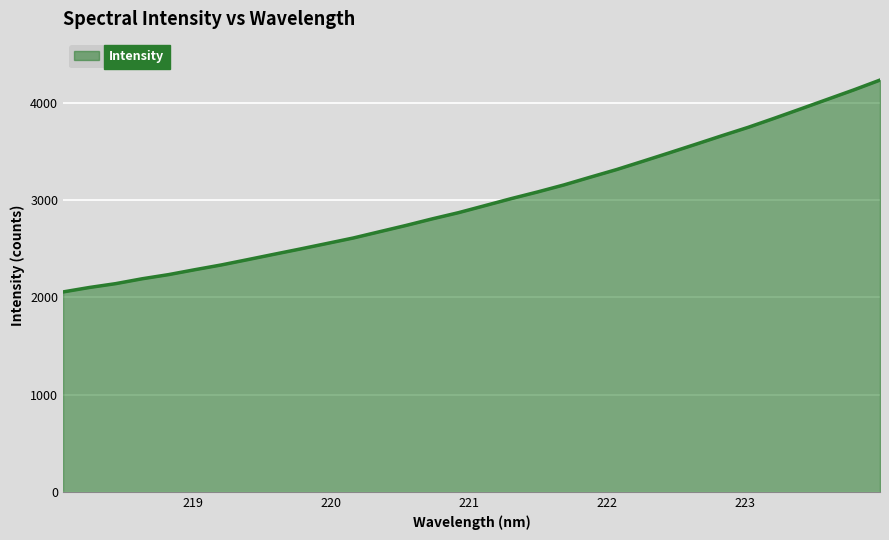

What is the smallest value displayed?

2054.5